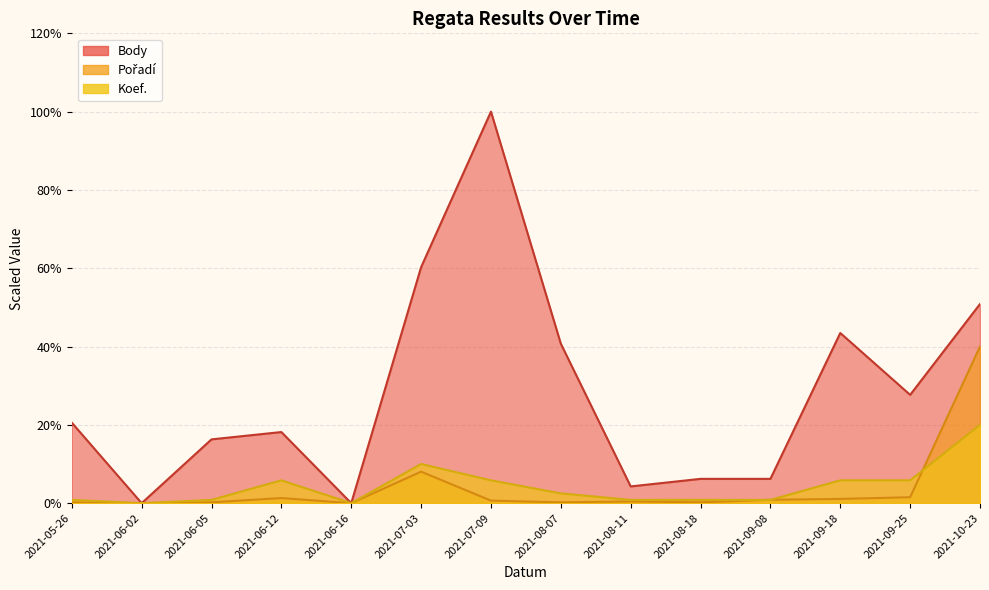

Reading left to right, extract all data points from this chart.

Body: 20.6	0.0	16.3	18.2	0.0	60.3	100.0	40.7	4.3	6.2	6.2	43.5	27.7	50.9
Pořadí: 0.2	0.0	0.2	1.3	0.0	8.0	0.7	0.2	0.4	0.2	0.9	1.1	1.5	40.0
Koef.: 0.8	0.0	0.8	5.8	0.0	10.0	5.8	2.5	0.8	0.8	0.8	5.8	5.8	20.0